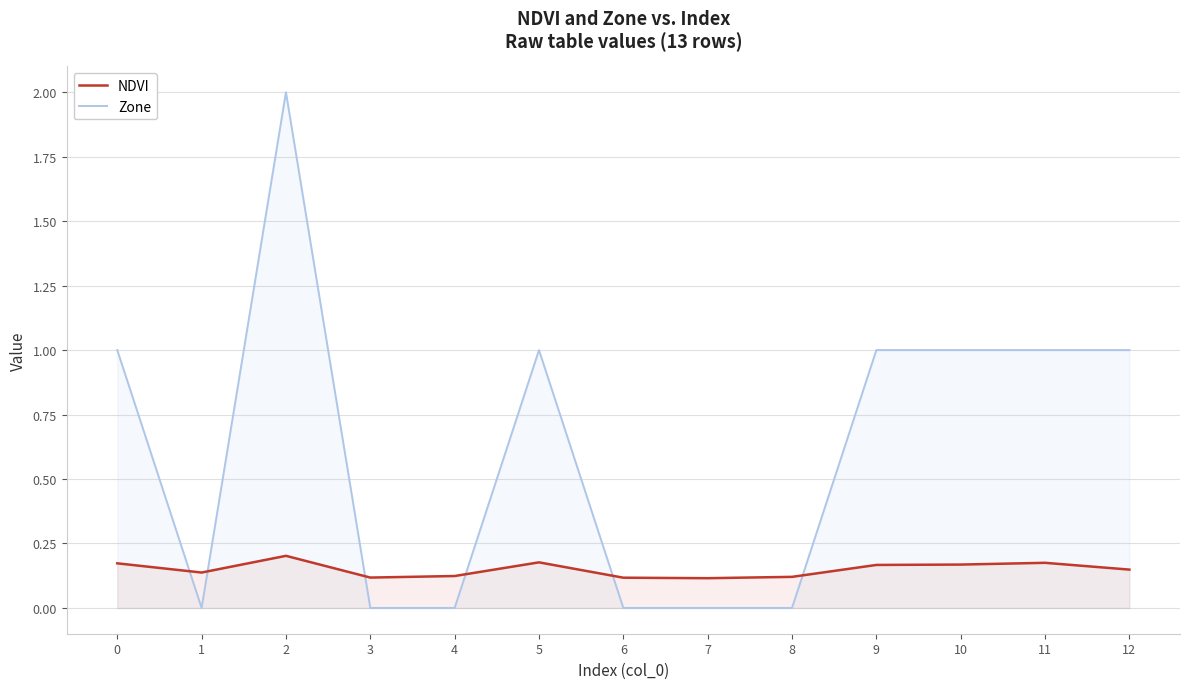

Which series has the largest range (max minus min)?

Zone